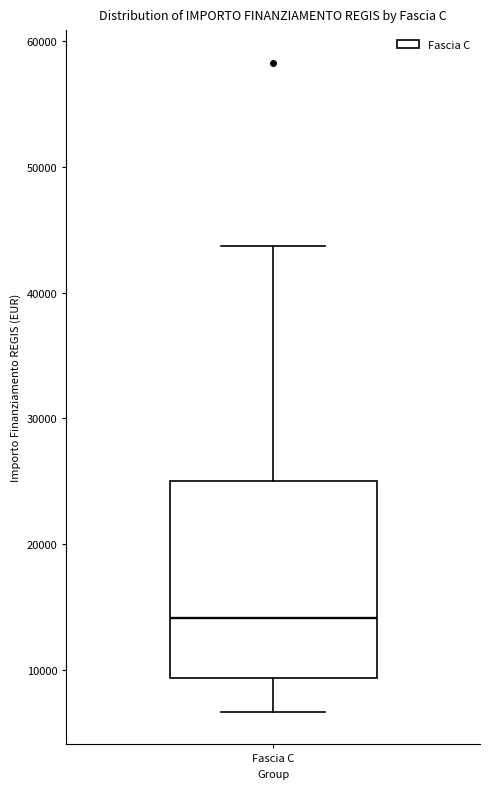

Where is the upper edge of the box for Fascia C on the y-axis? The values are not printed on the chart, so give them approximately, as read against the axis.

25000